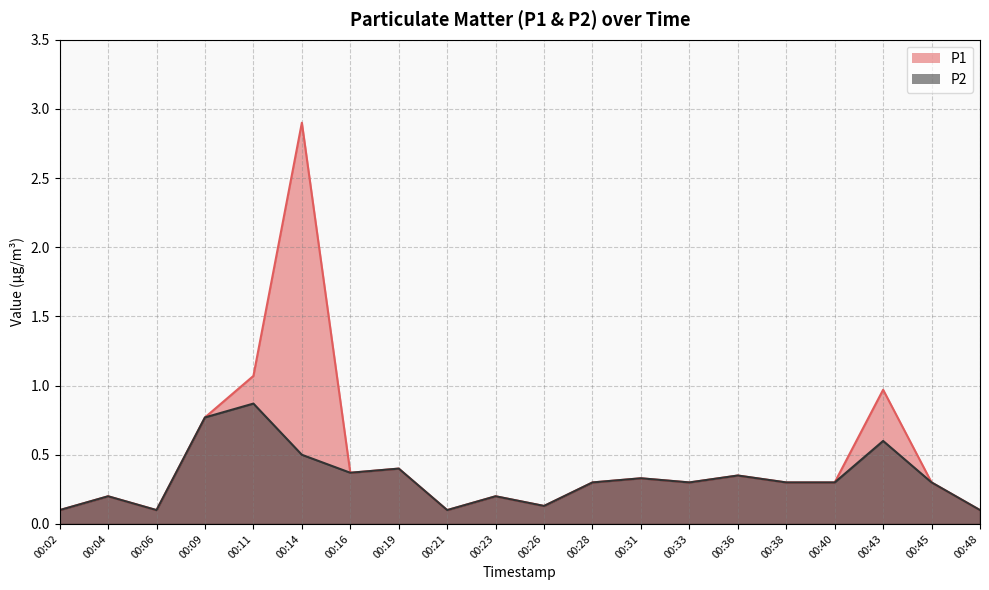

Rank the series by their average value, from highest to lowest.

P1, P2